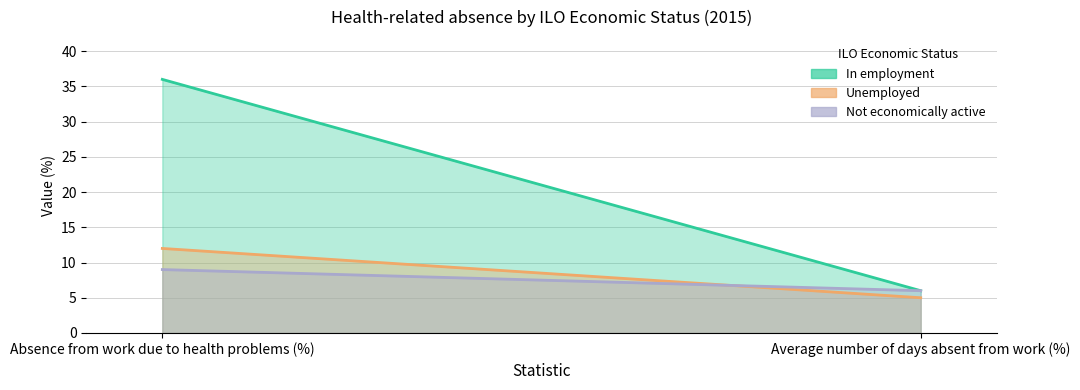

What is the label of the 1st point from the left?

Absence from work due to health problems (%)